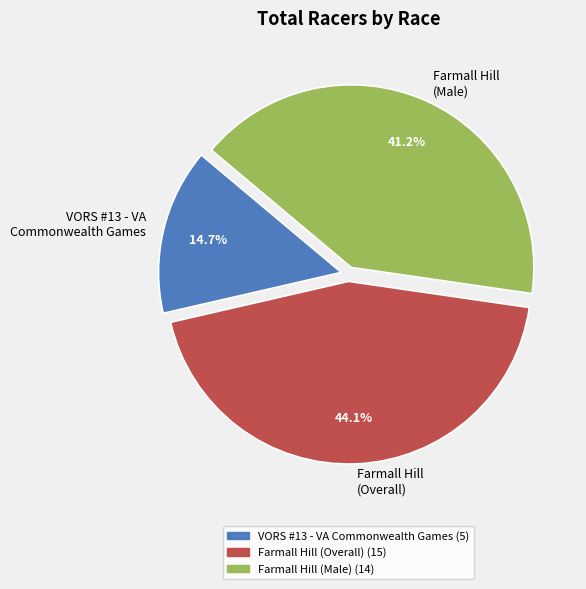

Rank the categories by value from highest to lowest.

Farmall Hill (Overall), Farmall Hill (Male), VORS #13 - VA Commonwealth Games